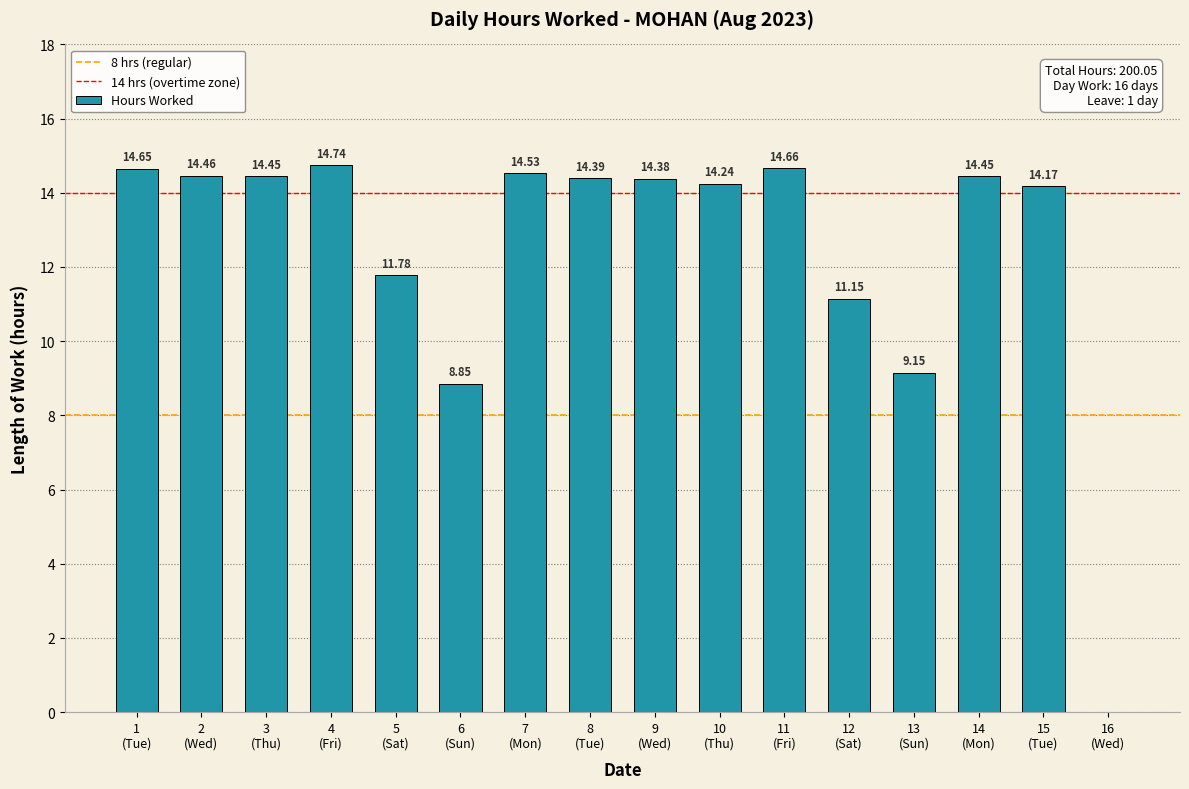

What is the average value?

12.5